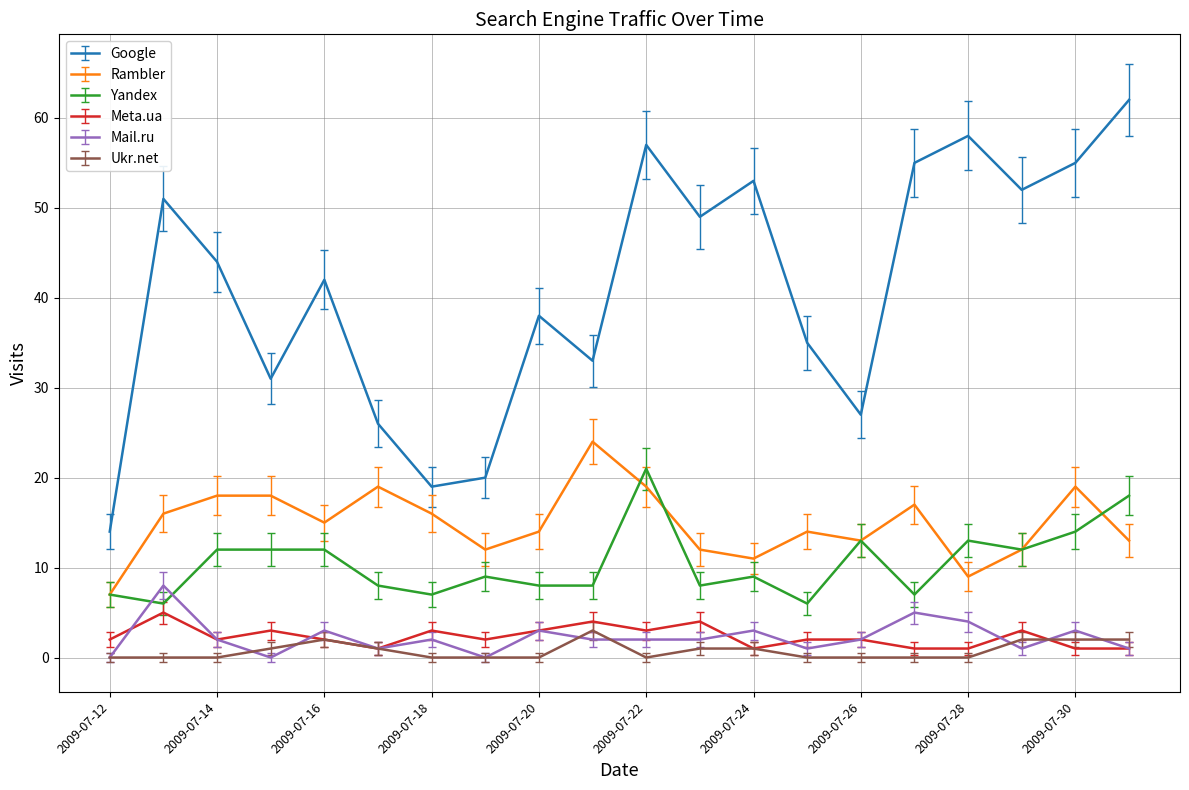

True or false: Ukr.net and Rambler intersect in this chart.

False